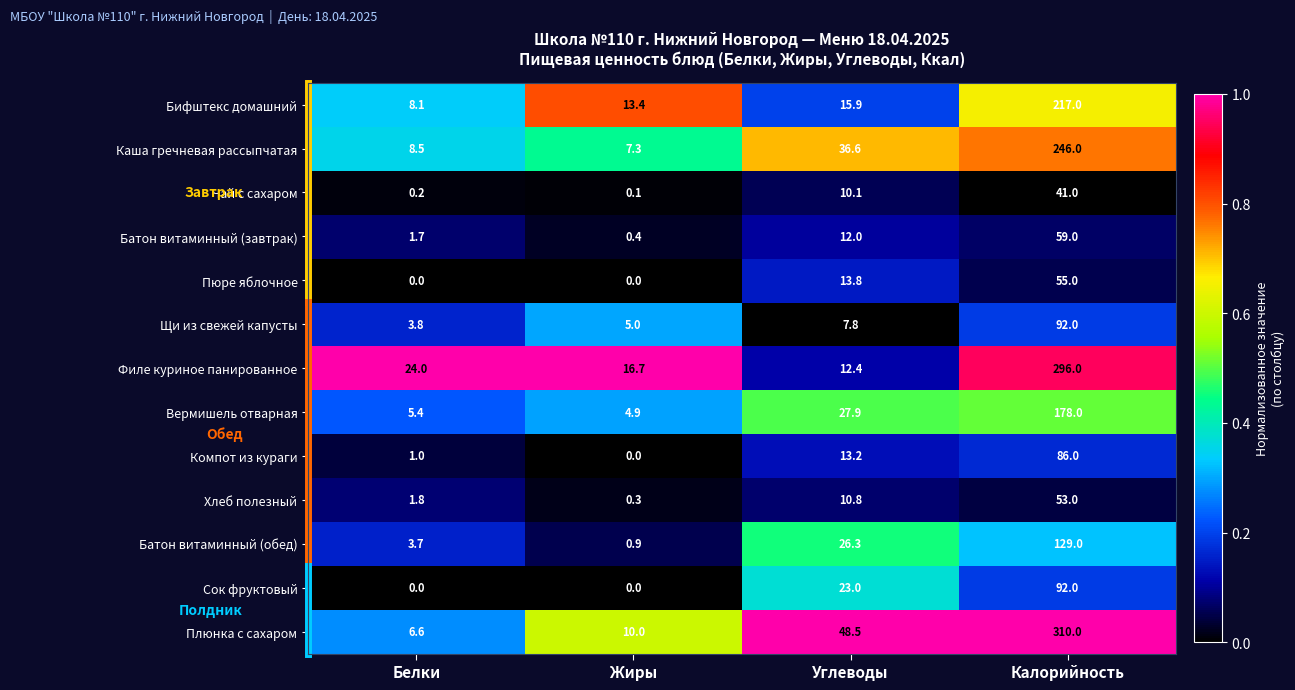

At which category is the sum across all series the highest?

Калорийность